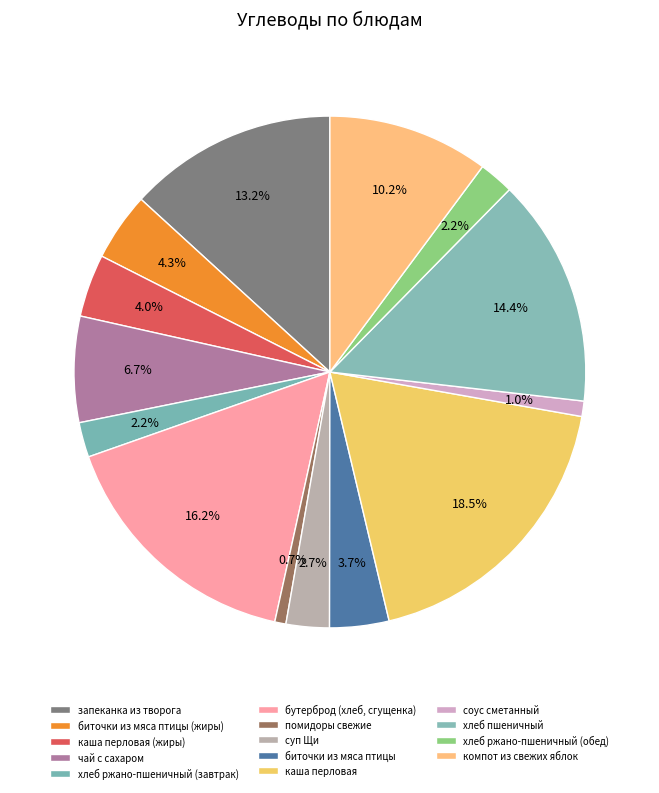

Which slice is the largest?

каша перловая